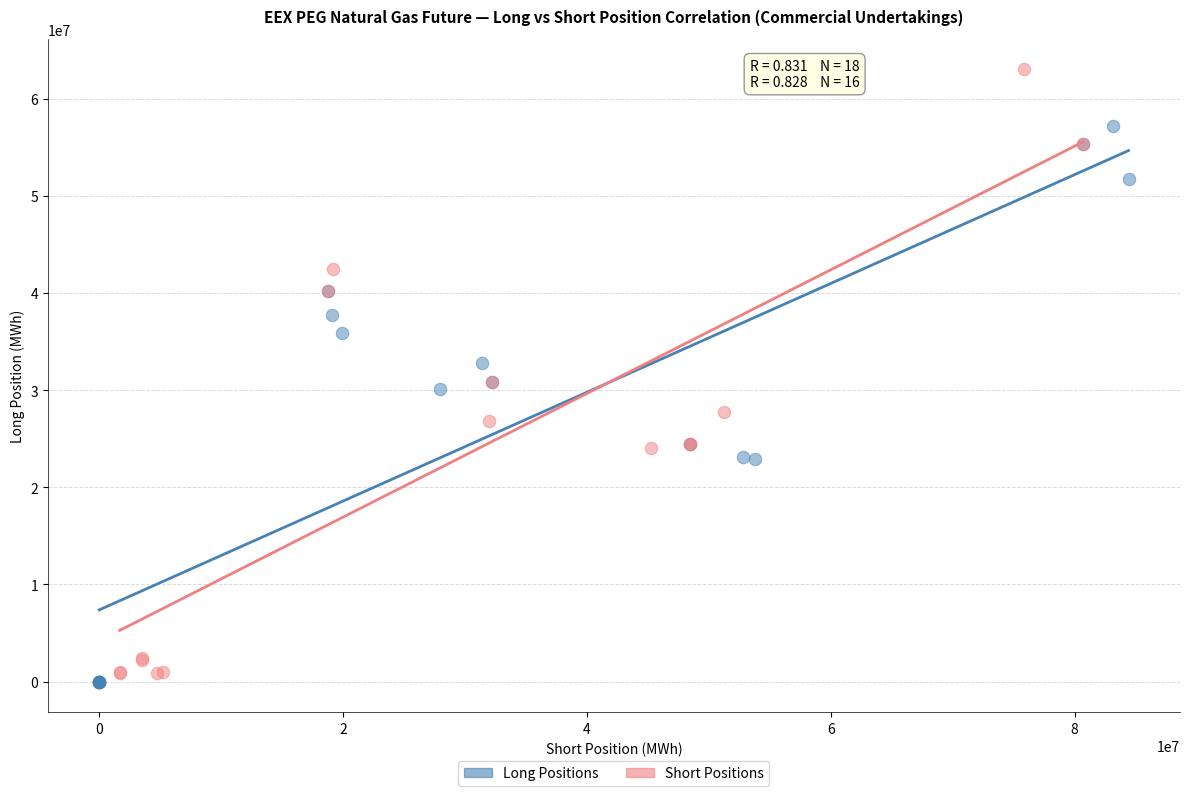

Which series has the largest Y range (max minus min)?

Short Positions